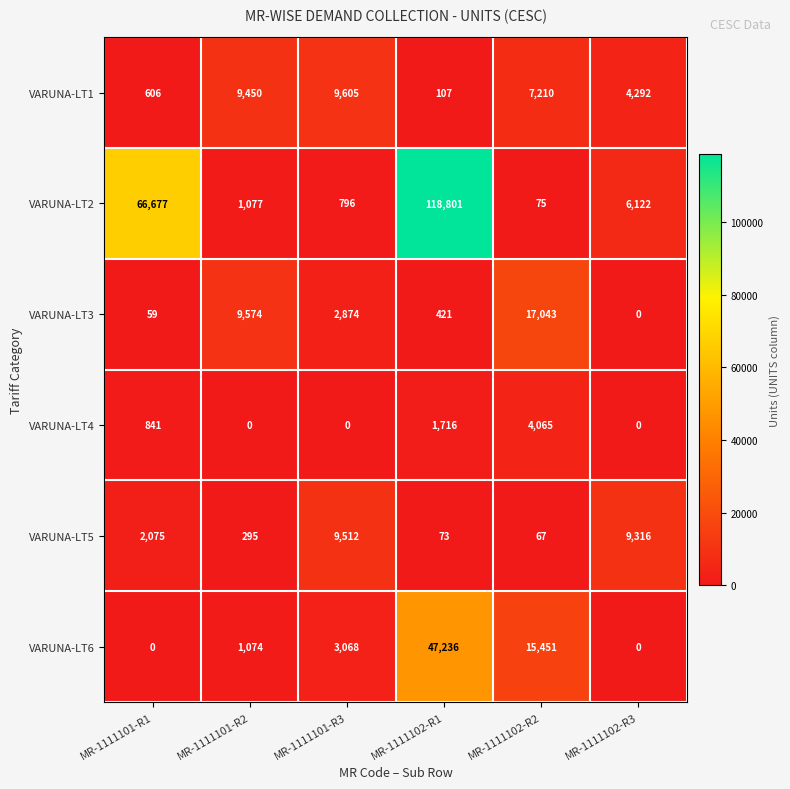

Which category has the highest value across all series?

MR-1111102-R1